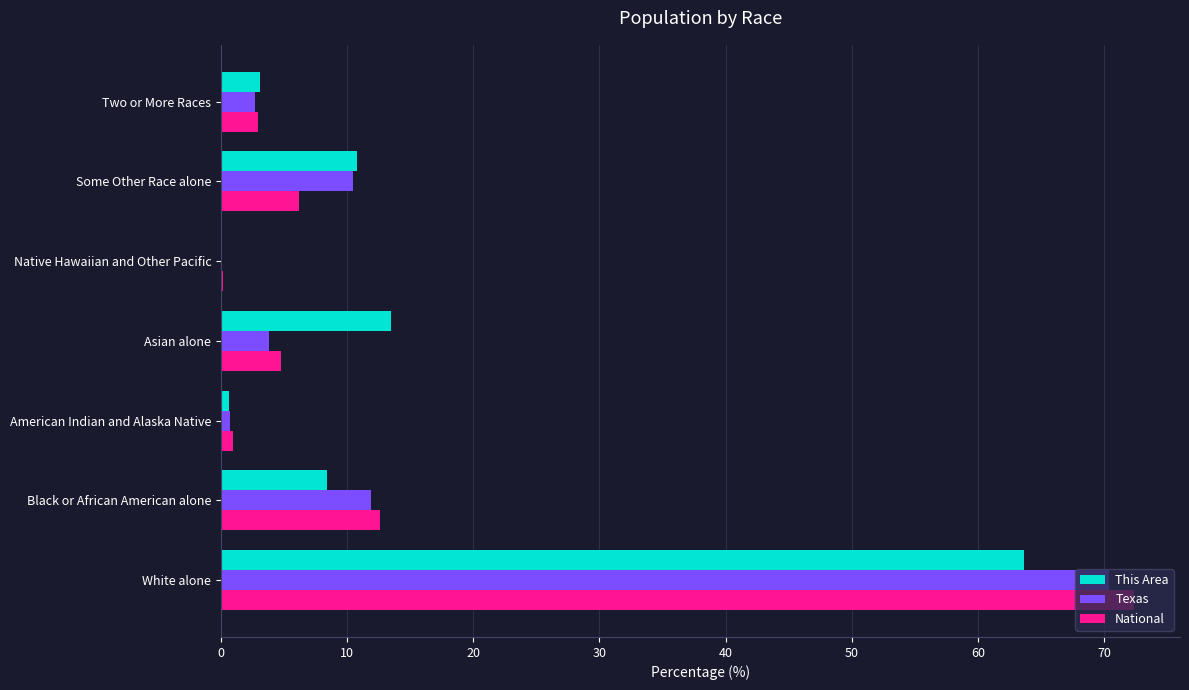

Between Black or African American alone and Two or More Races, which series saw the biggest shift?

National